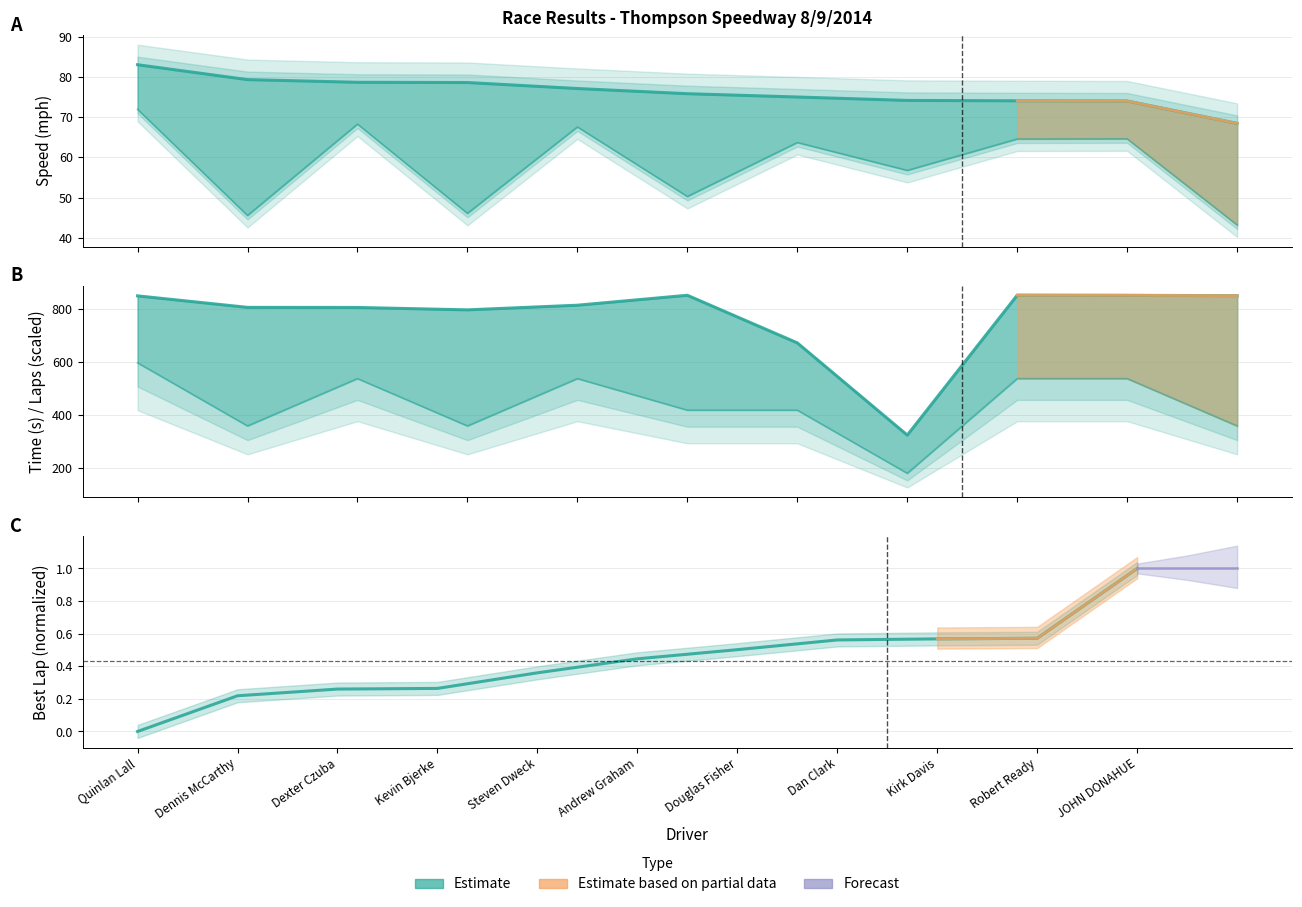

At which label does Total Laps (scaled) reach its minimum?

Dan Clark